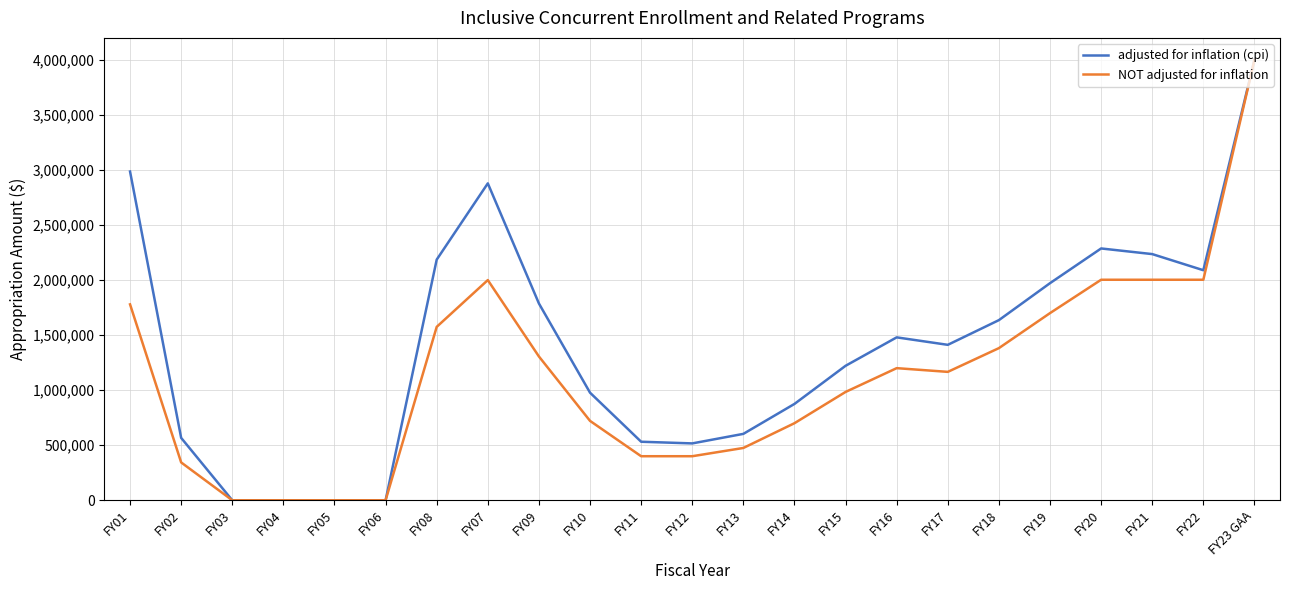

Rank the series by their average value, from lowest to highest.

NOT adjusted for inflation, adjusted for inflation (cpi)